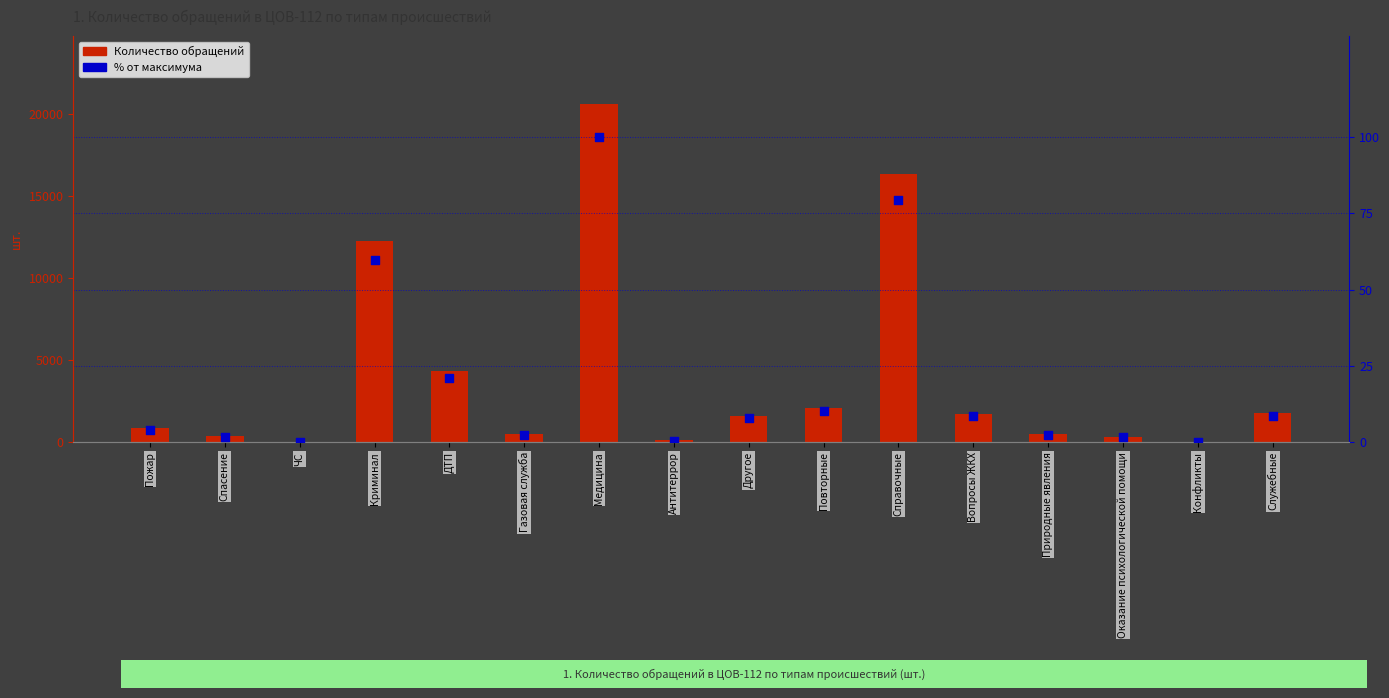

Which series has the largest total across all categories?

Количество обращений